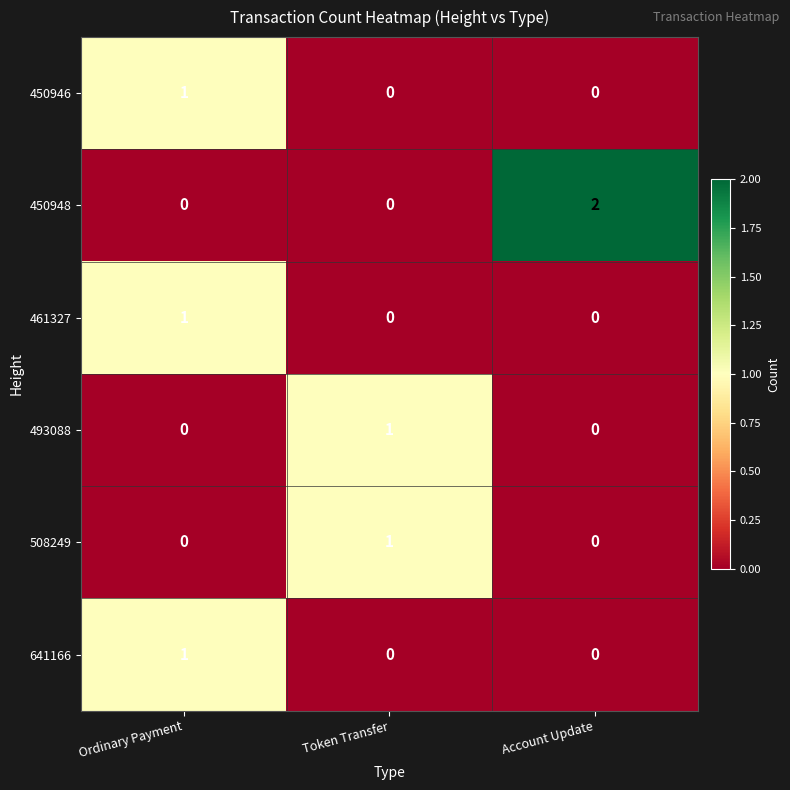

How many 450946 values are between 0 and 1?

3